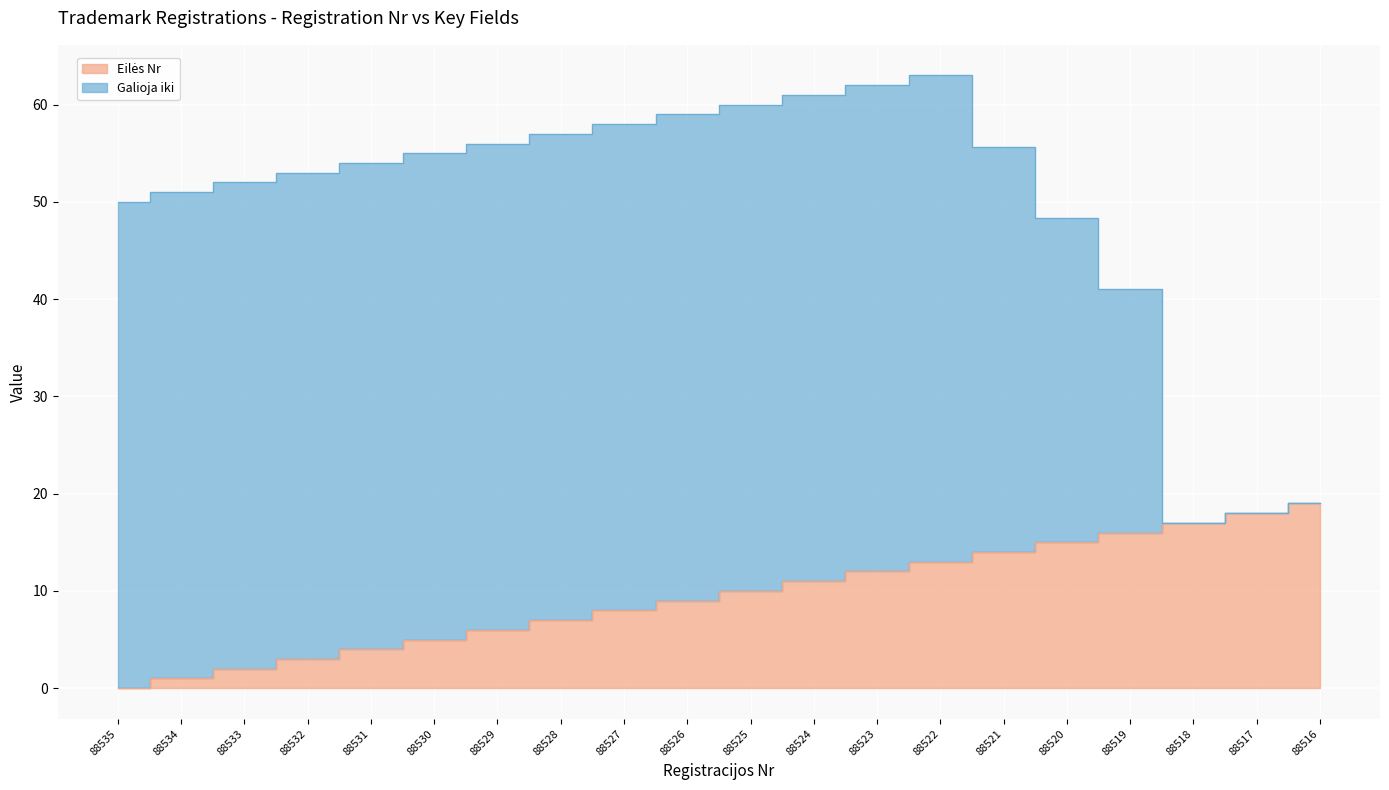

Rank the categories by value from lowest to highest.

88535, 88534, 88533, 88532, 88531, 88530, 88529, 88528, 88527, 88526, 88525, 88524, 88523, 88522, 88521, 88520, 88519, 88518, 88517, 88516